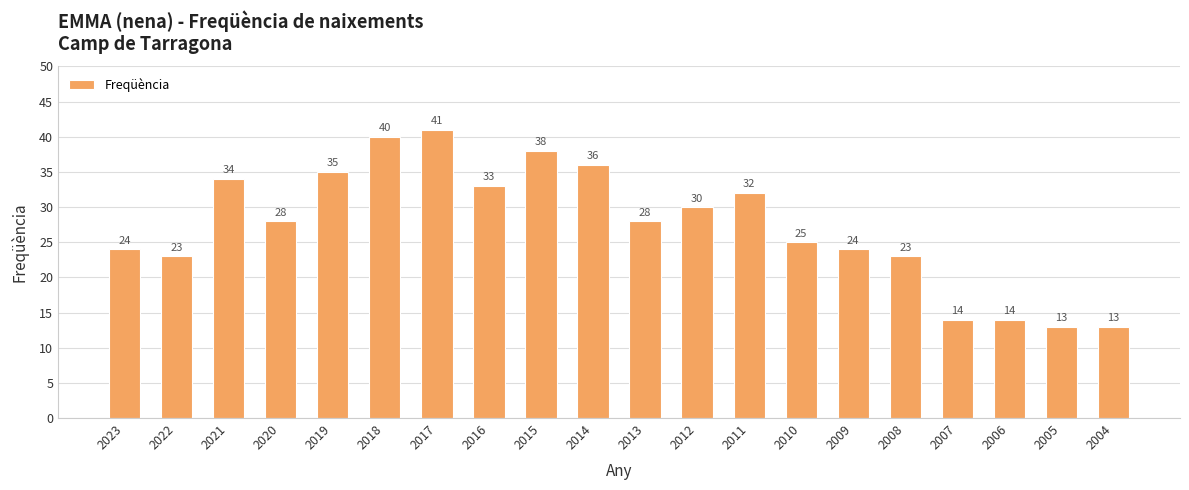

Which category has the highest value across all series?

2017